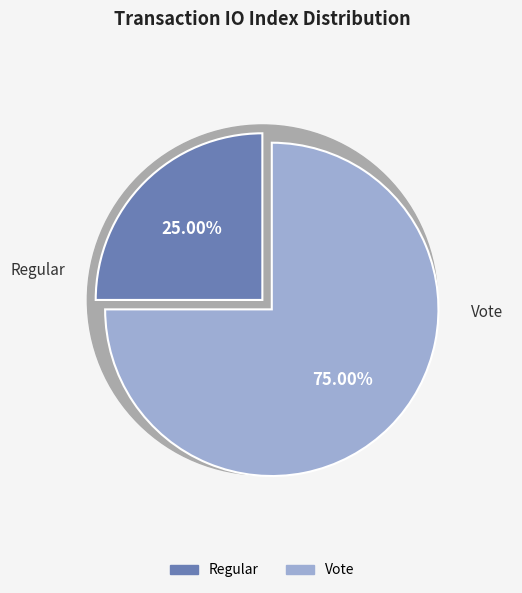

Is it true that Regular is 25% of the pie?

True